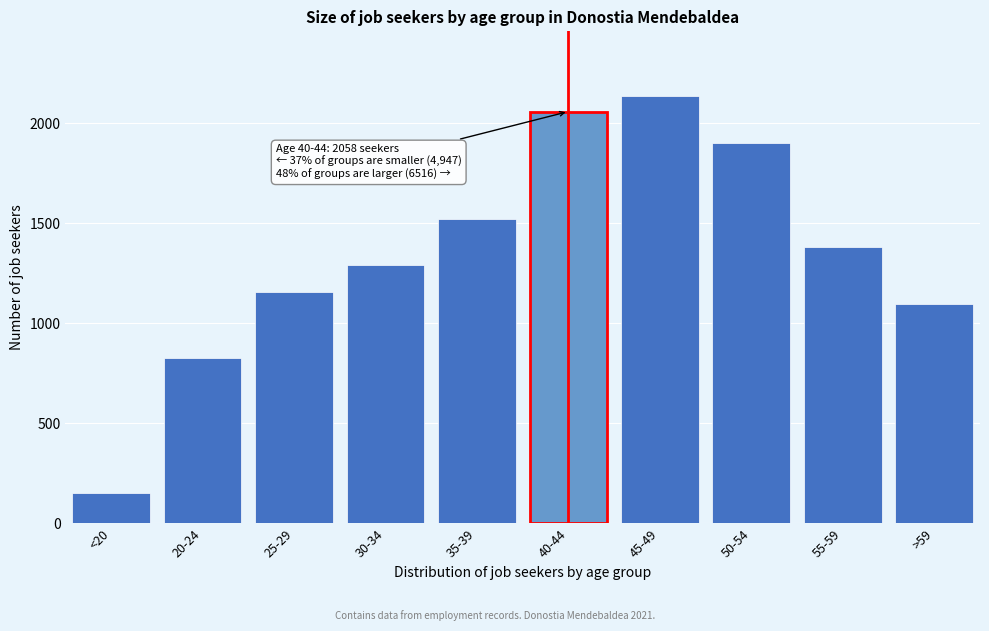

Reading left to right, extract all data points from this chart.

<20=154	20-24=826	25-29=1157	30-34=1290	35-39=1520	40-44=2058	45-49=2138	50-54=1900	55-59=1381	>59=1097